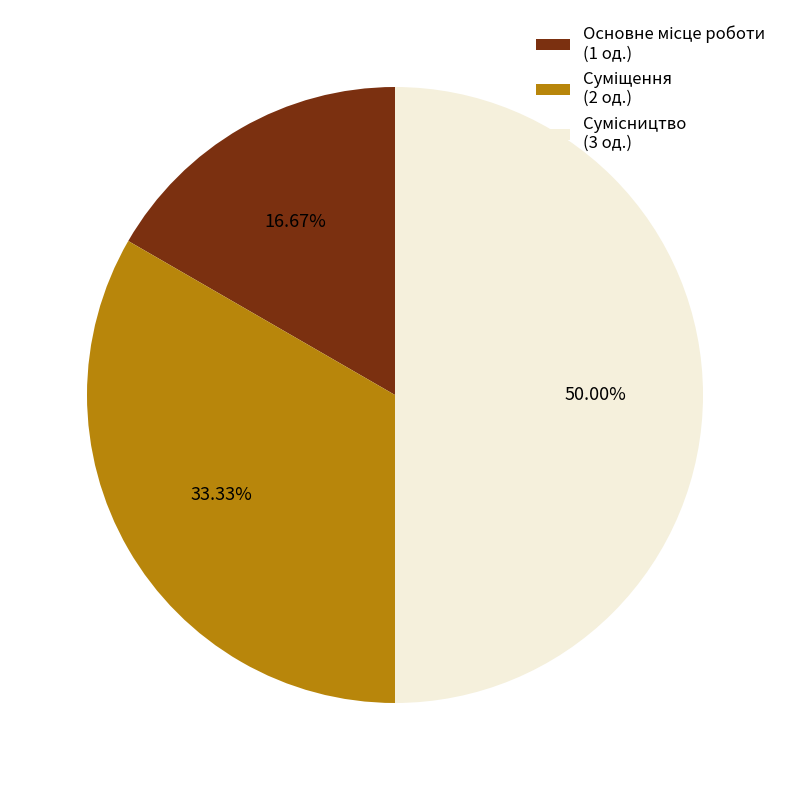

How many slices are in this pie chart?

3